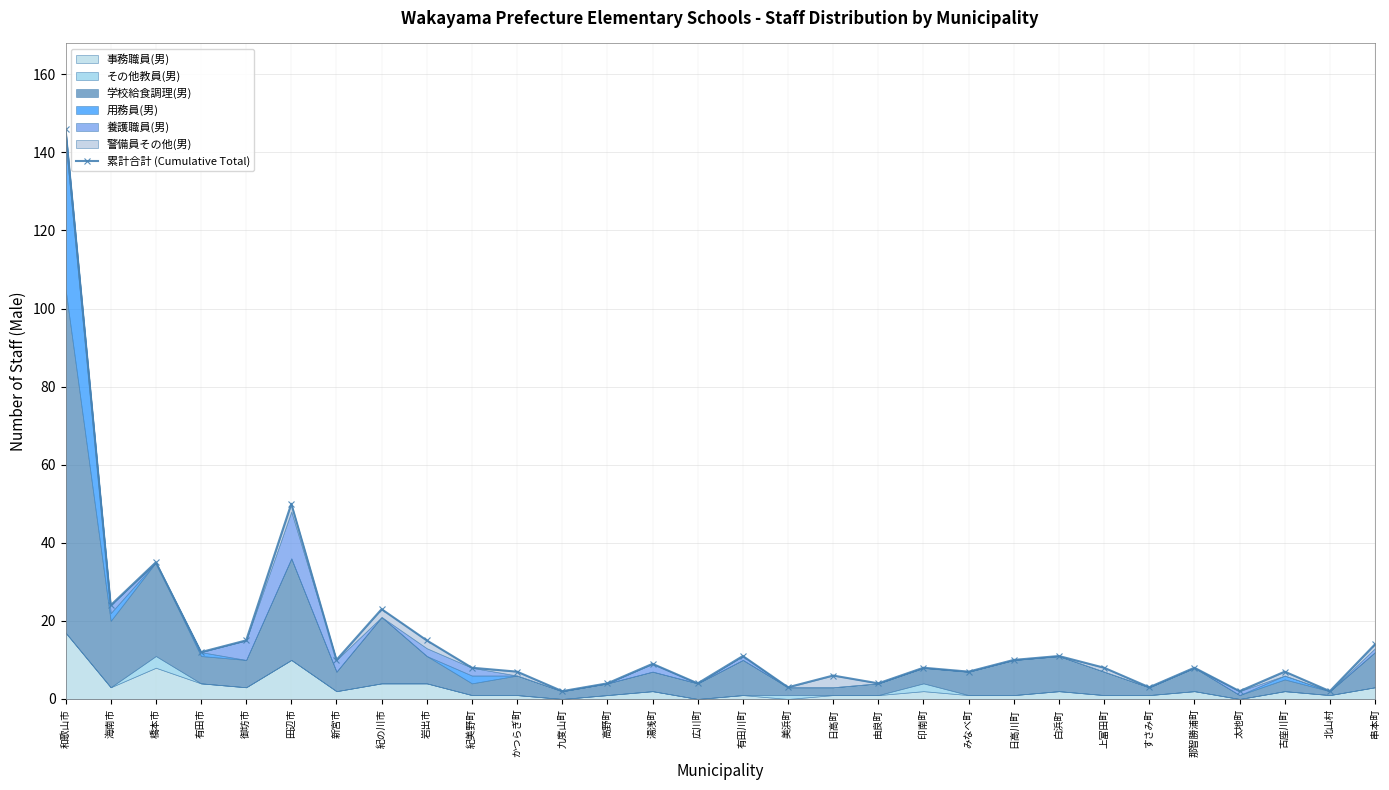

Rank the categories by value from highest to lowest.

和歌山市, 田辺市, 橋本市, 海南市, 紀の川市, 御坊市, 岩出市, 串本町, 有田市, 有田川町, 白浜町, 新宮市, 日高川町, 湯浅町, 紀美野町, 印南町, 上富田町, 那智勝浦町, かつらぎ町, みなべ町, 古座川町, 日高町, 高野町, 広川町, 由良町, 美浜町, すさみ町, 九度山町, 太地町, 北山村